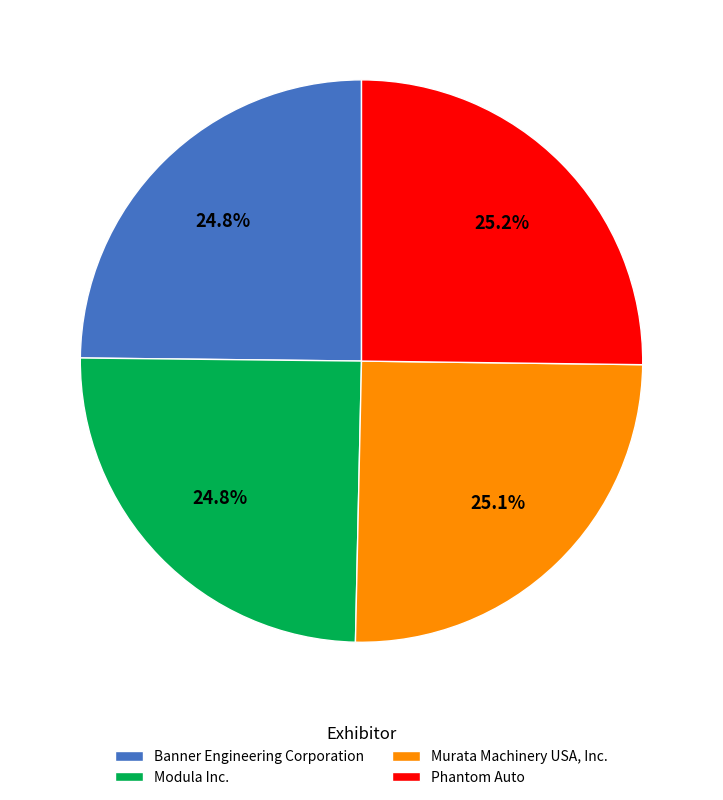

Does Murata Machinery USA, Inc. represent more than half of the total?

No